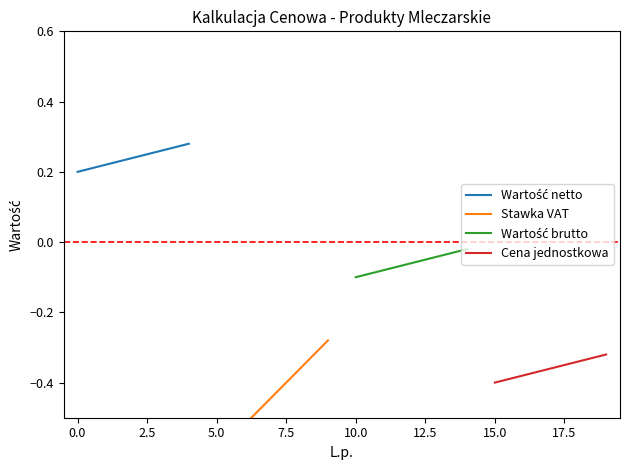

What is the value of the Stawka VAT point at the 1st from the left?

-0.6